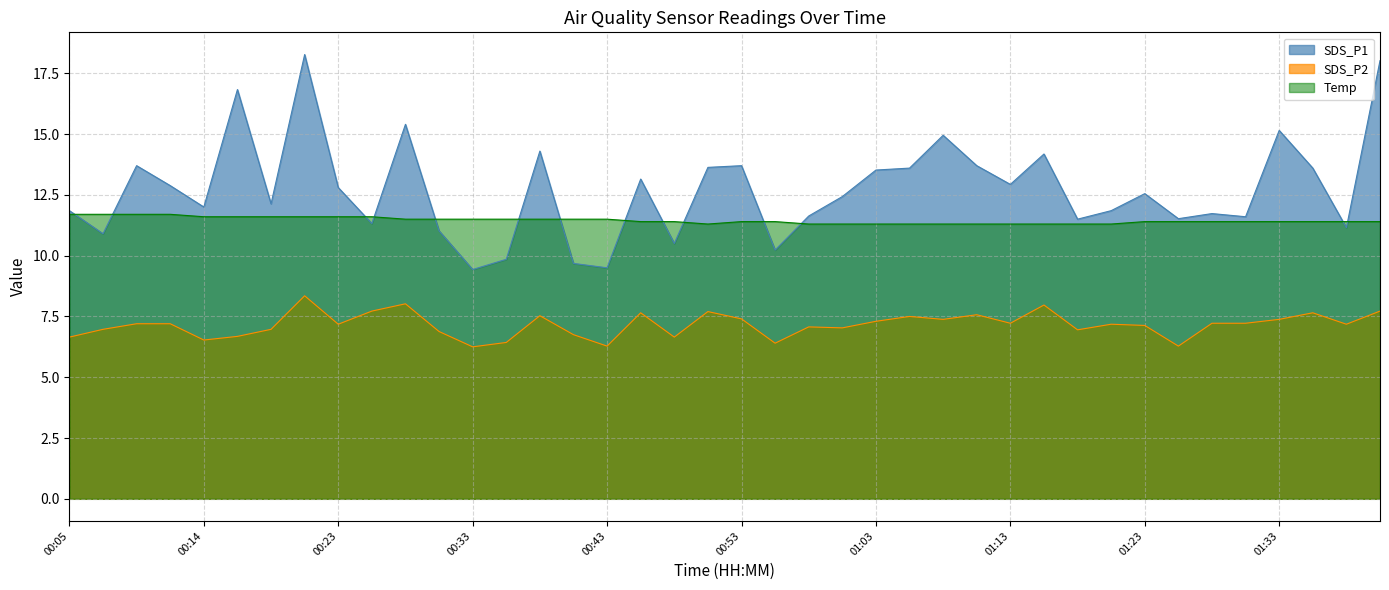

True or false: Temp and SDS_P1 cross at least once.

True